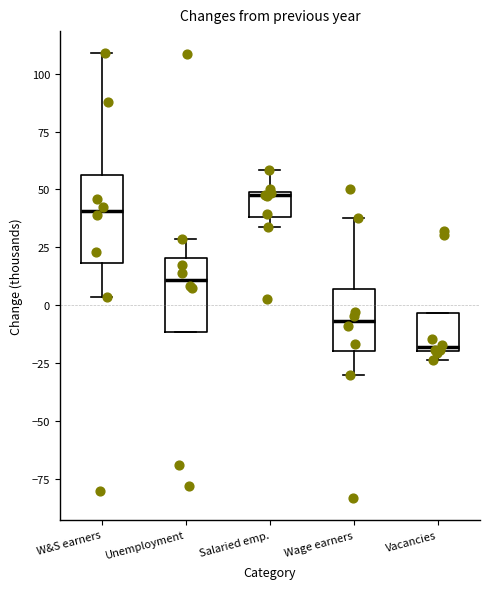

Where is the upper edge of the box for Vacancies on the y-axis? The values are not printed on the chart, so give them approximately, as read against the axis.

-5